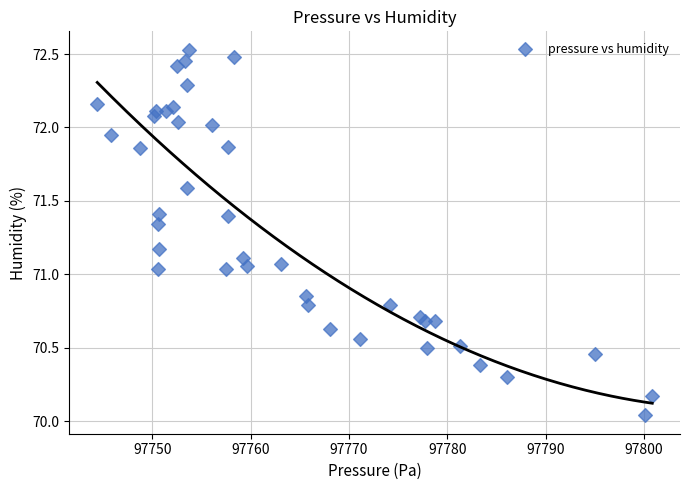

What is the range of X values (max minus min)?

56.4